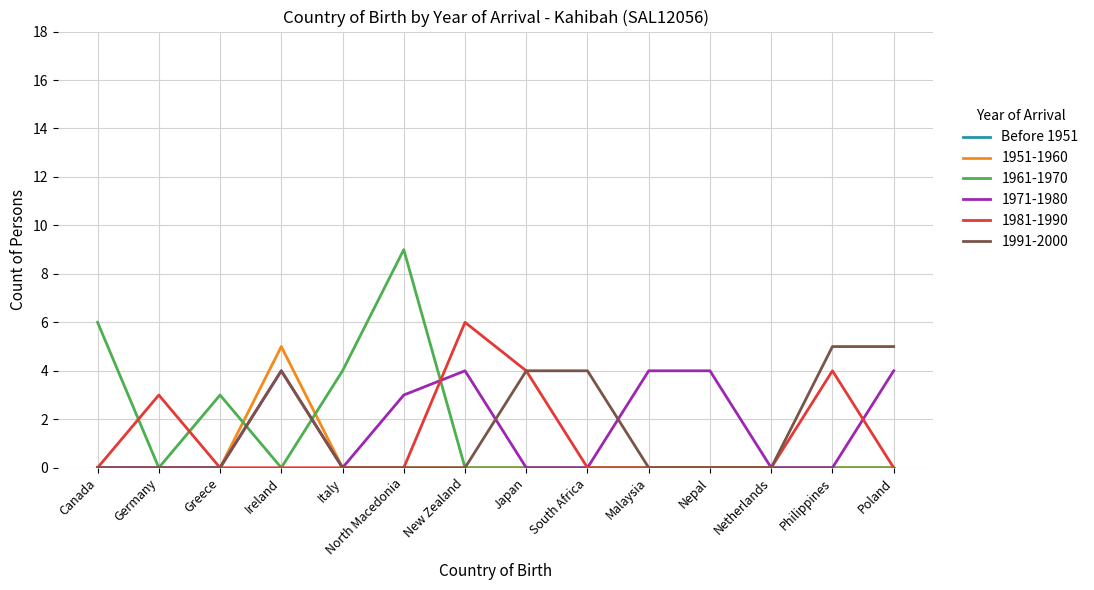

Which series has the largest range (max minus min)?

1961-1970